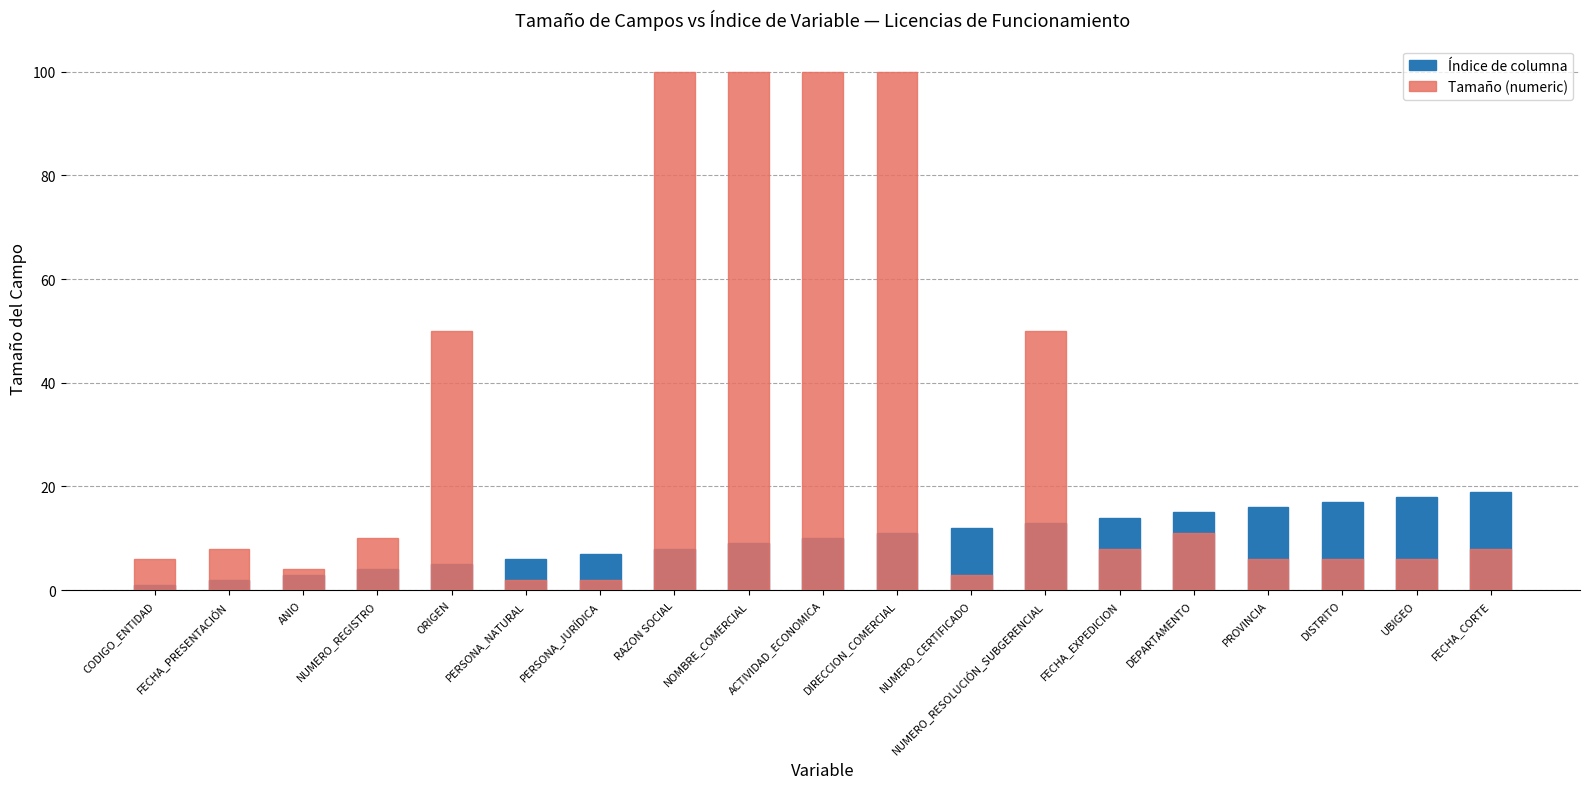

What are all the series names shown in the legend?

Índice de columna, Tamaño (numeric)